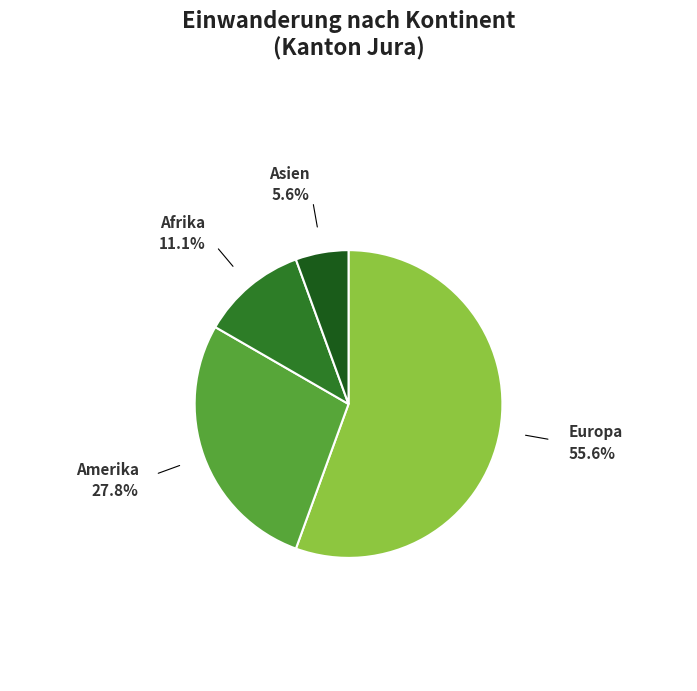

How many slices are in this pie chart?

4